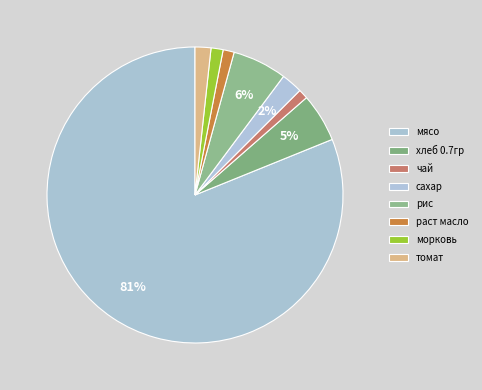

To the nearest percent, what is the average slice percentage?

12%